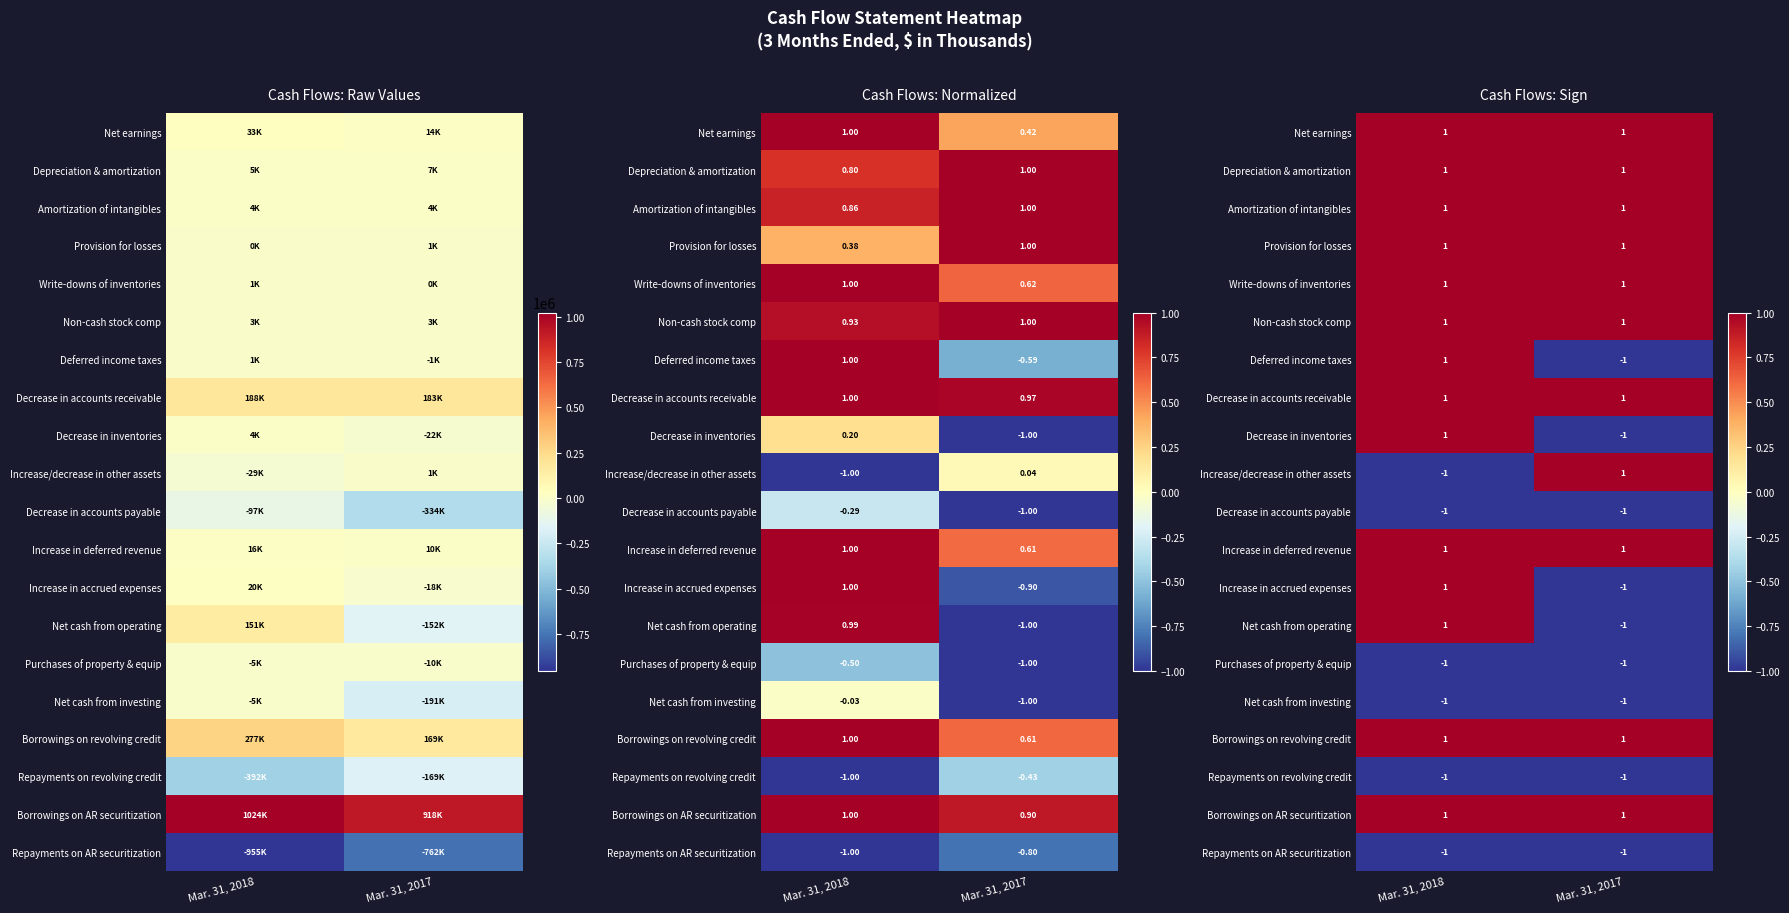

True or false: Decrease in inventories has a value of 1 at Mar. 31, 2018.

True